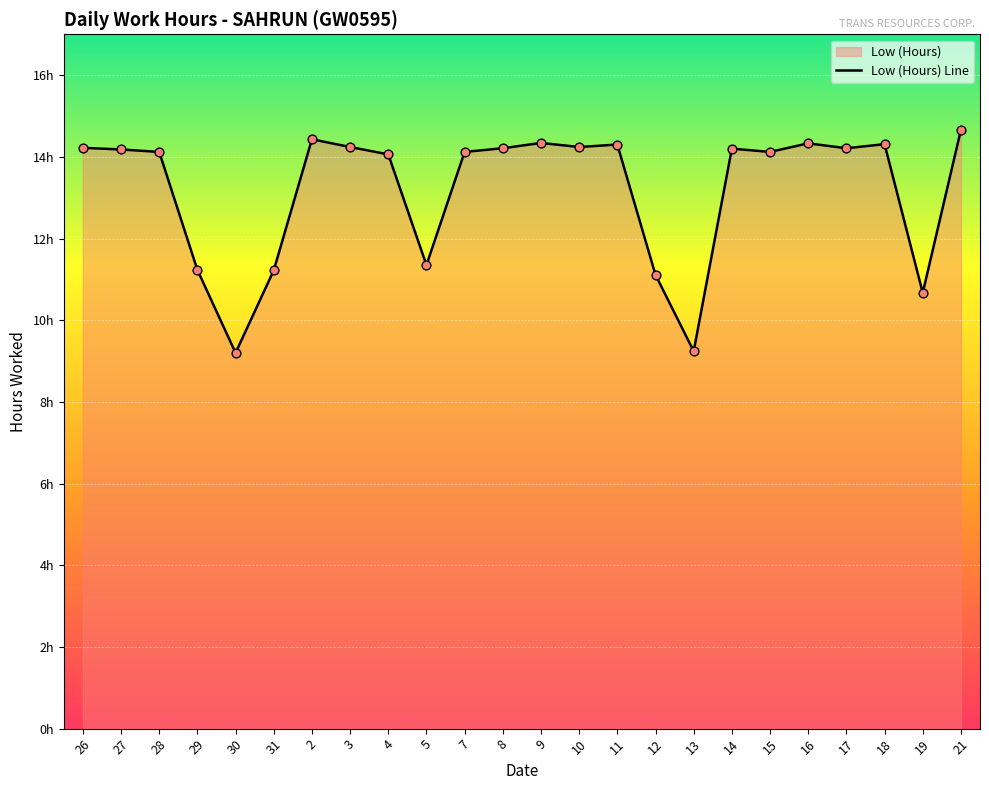

What is the change in value from 8 to 11?

+0.1